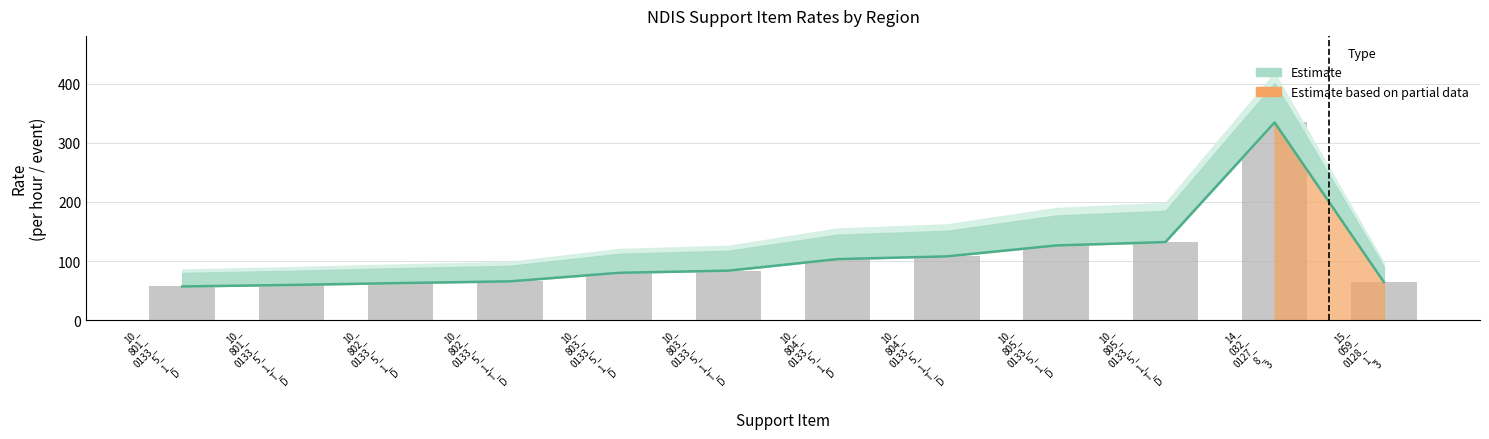

What is the total value across all series at 10_ 801_ 0133_ 5_ 1_ T_ D?

119.8